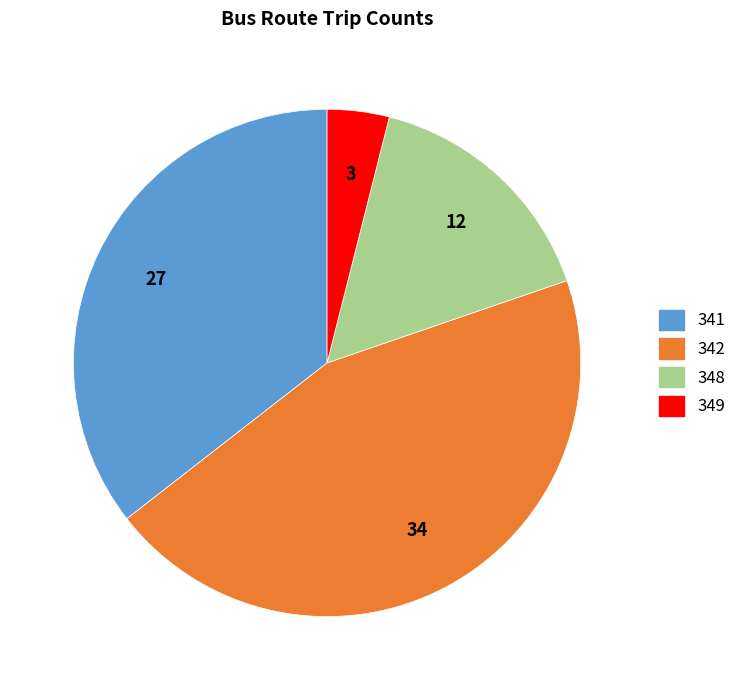

Is the sum of 349 and 341 greater than half?

No